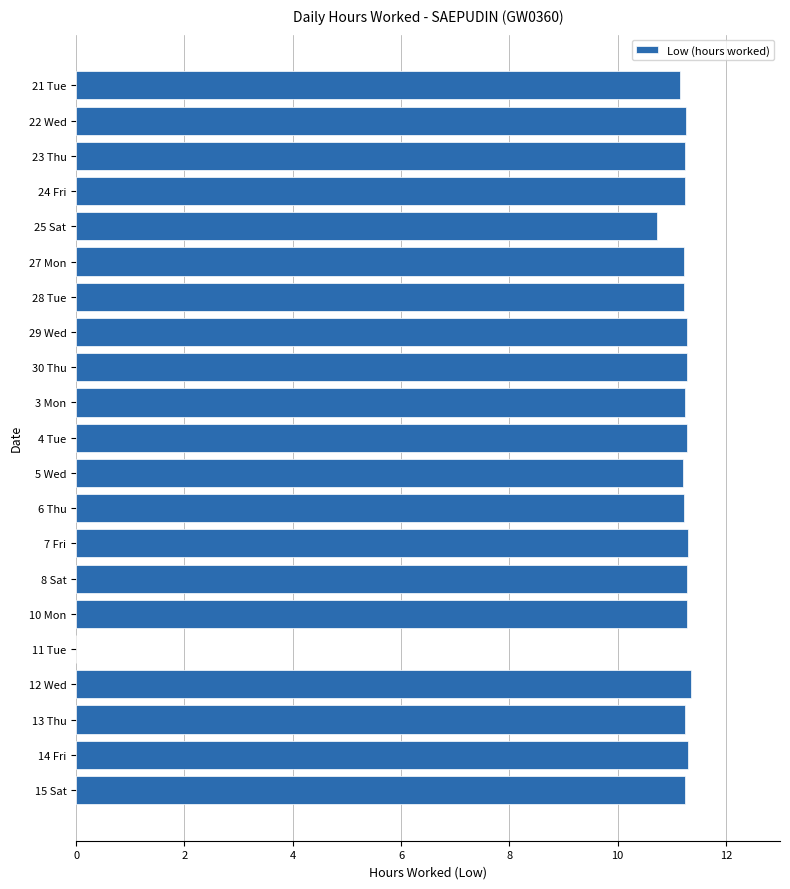

What is the ratio of the value at 14 Fri to the value at 27 Mon?

1.0